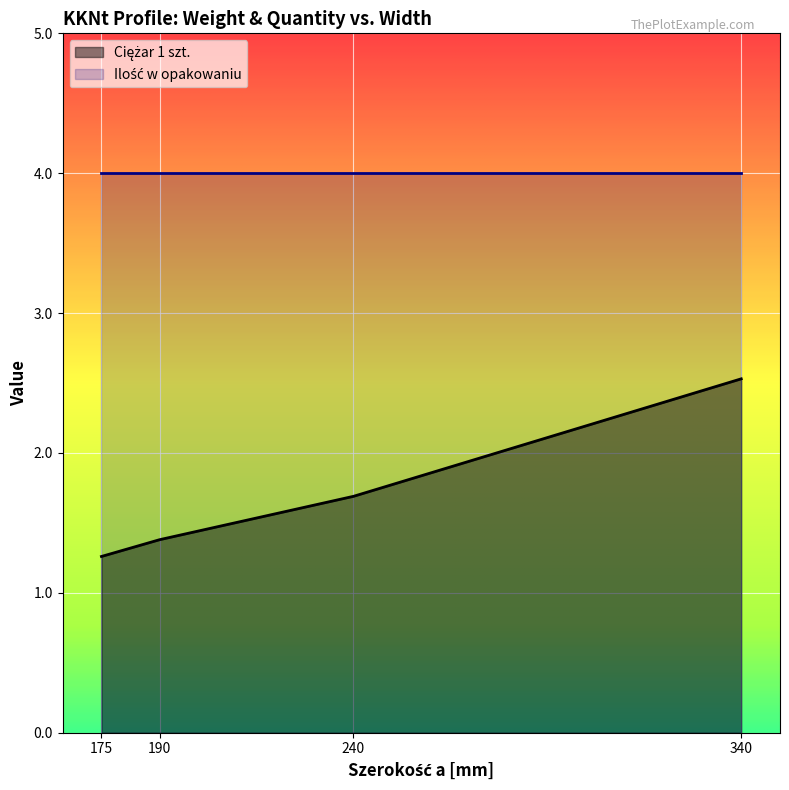

What is the value of the 1st point from the left?

1.3